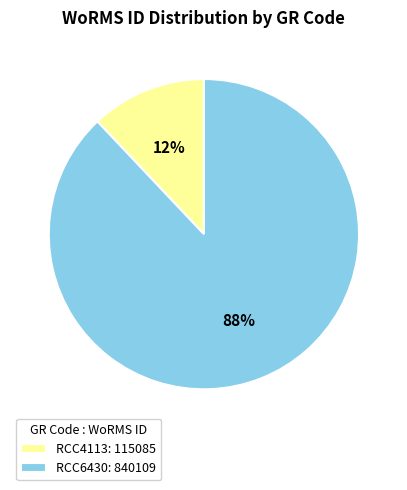

Which category accounts for the majority?

RCC6430